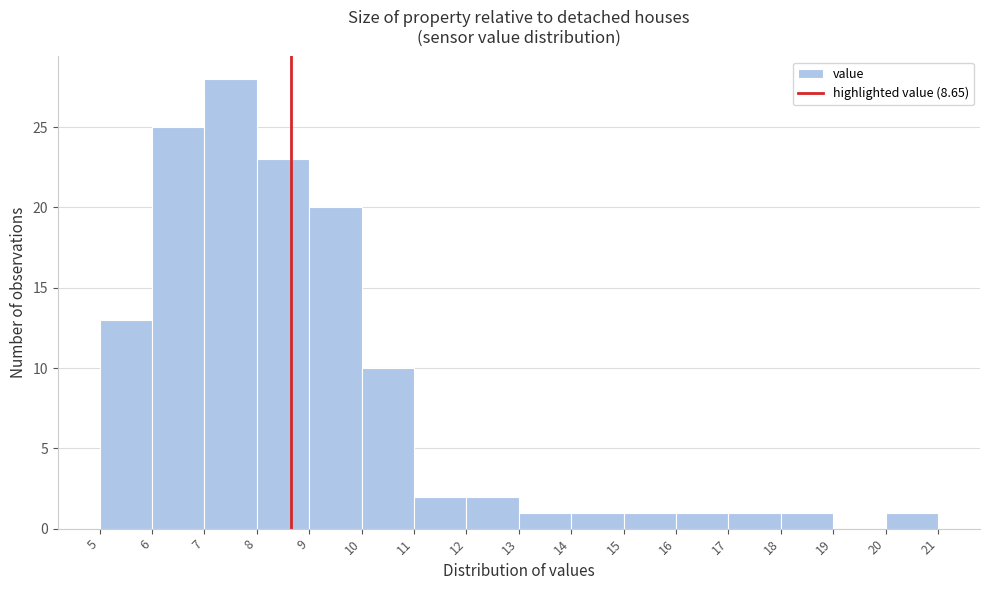

Reading left to right, list every bar in this chart as the range it spans on the x-axis followed by its height. The values are not printed on the chart, so give them approximately, as read against the axis.

5 to 6: 13
6 to 7: 25
7 to 8: 28
8 to 9: 23
9 to 10: 20
10 to 11: 10
11 to 12: 2
12 to 13: 2
13 to 14: 1
14 to 15: 1
15 to 16: 1
16 to 17: 1
17 to 18: 1
18 to 19: 1
19 to 20: 0
20 to 21: 1